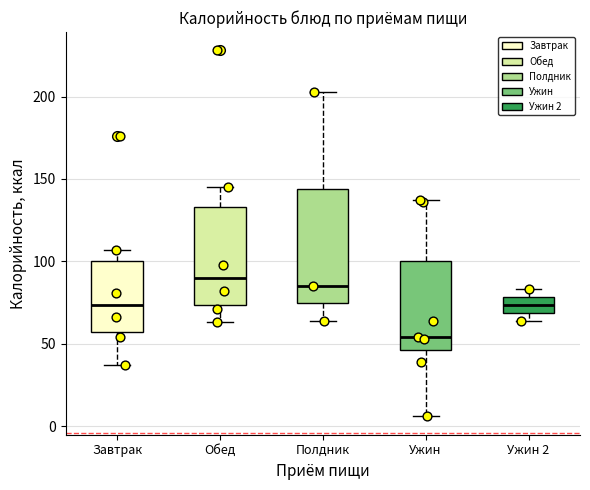

Which box's median line is the highest?

Обед